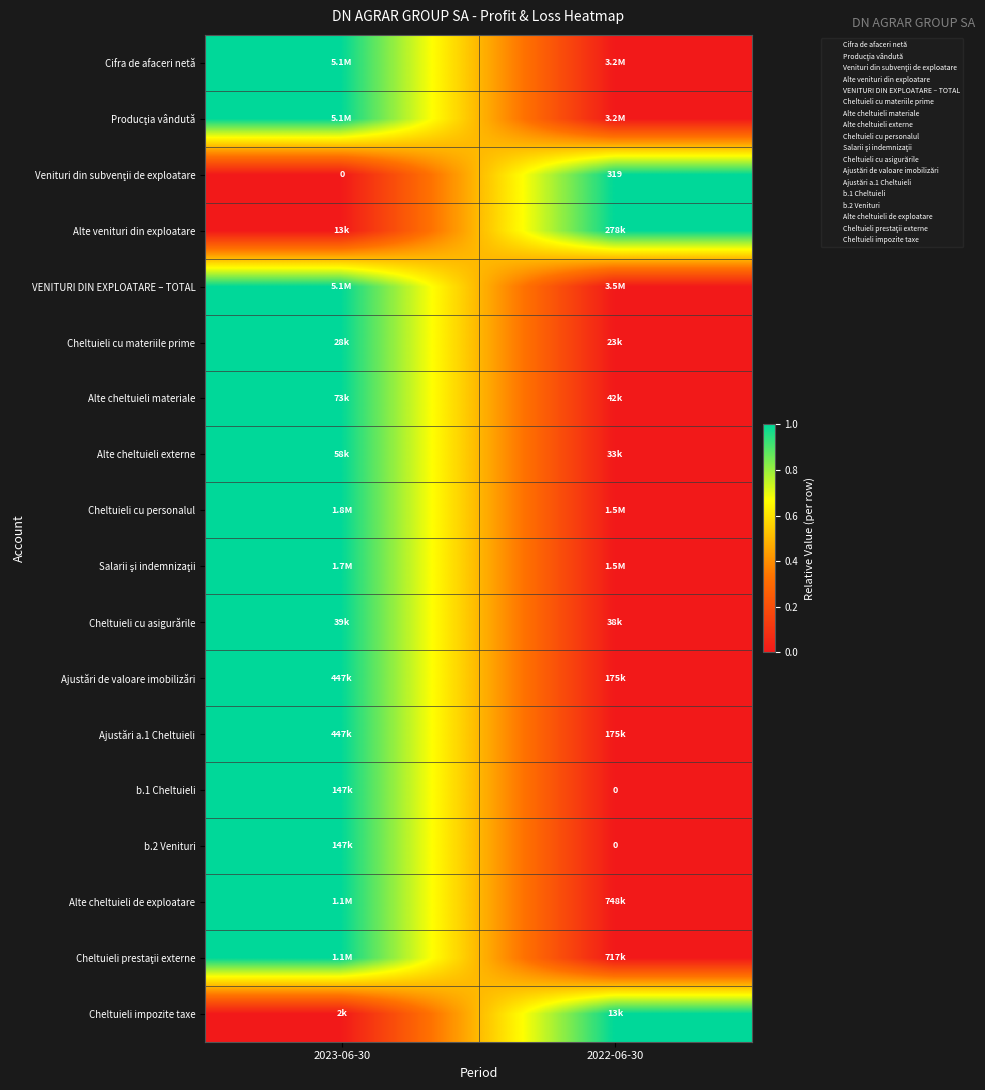

Rank the series at 2022-06-30 from highest to lowest value.

Venituri din subvenţii de exploatare, Alte venituri din exploatare, Cheltuieli impozite taxe, Cifra de afaceri netă, Producţia vândută, VENITURI DIN EXPLOATARE – TOTAL, Cheltuieli cu materiile prime, Alte cheltuieli materiale, Alte cheltuieli externe, Cheltuieli cu personalul, Salarii şi indemnizaţii, Cheltuieli cu asigurările, Ajustări de valoare imobilizări, Ajustări a.1 Cheltuieli, b.1 Cheltuieli, b.2 Venituri, Alte cheltuieli de exploatare, Cheltuieli prestaţii externe